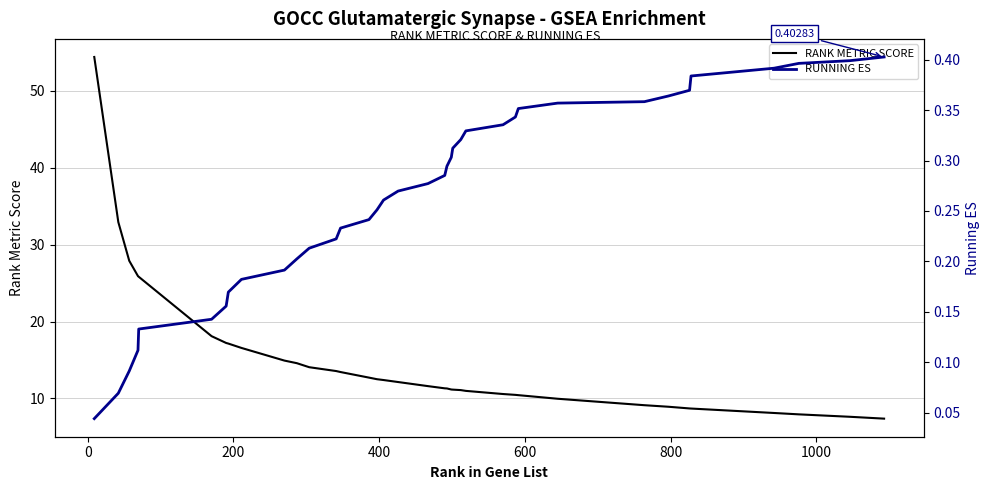

What is the lowest value of the RANK METRIC SCORE series?

7.4